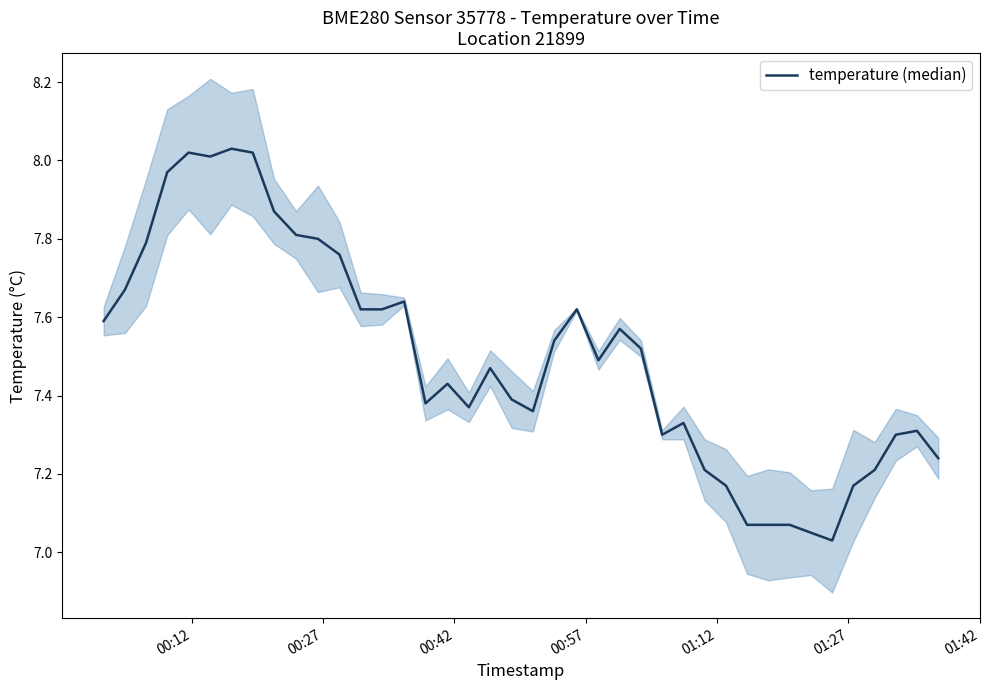

Is this an area chart (filled region under the line)?

No